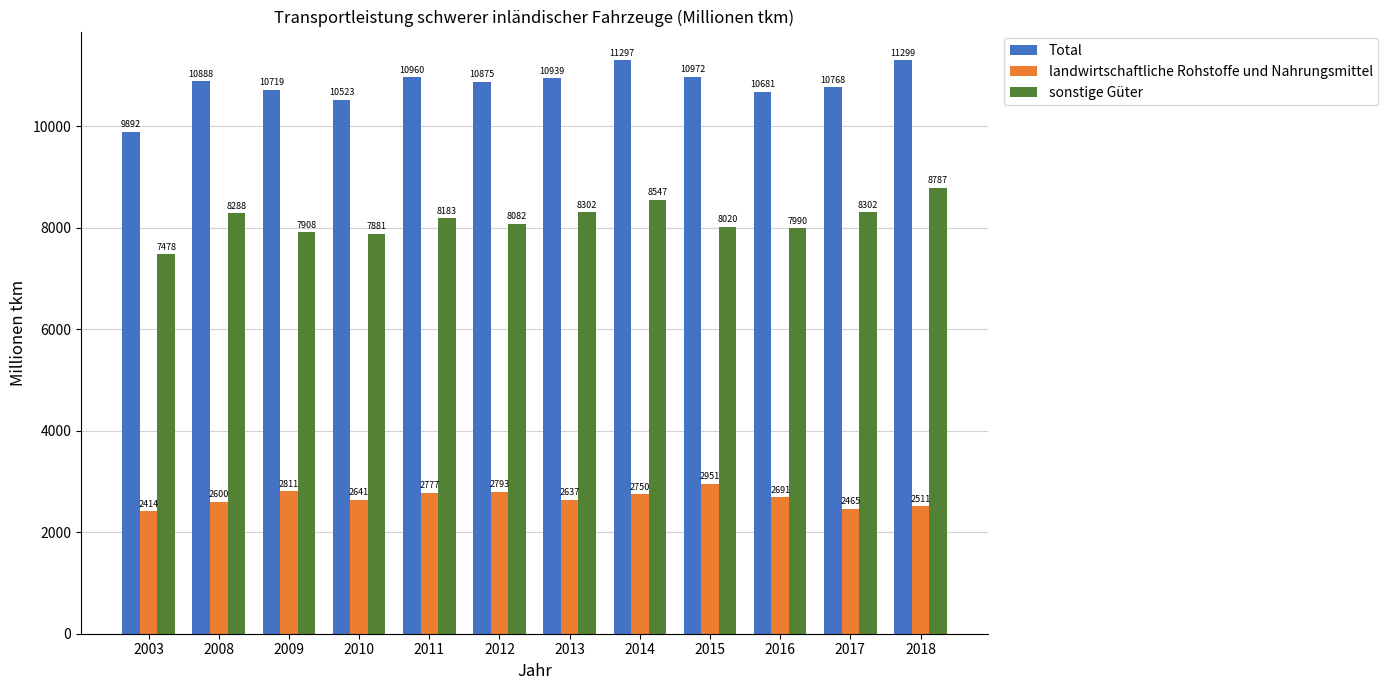

Between 2014 and 2018, which series saw the biggest shift?

sonstige Güter